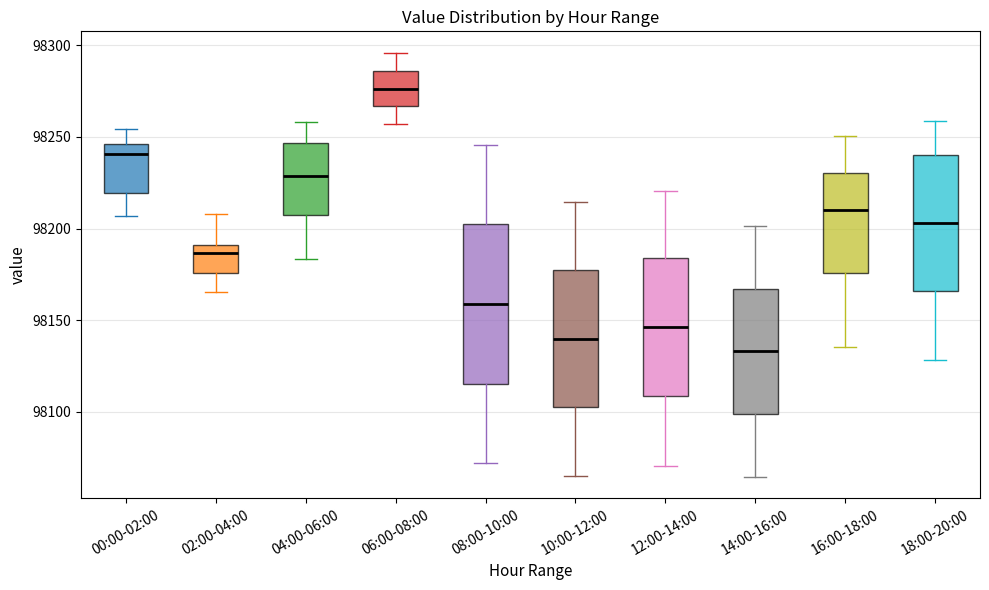

Which box's median line is the lowest?

14:00-16:00